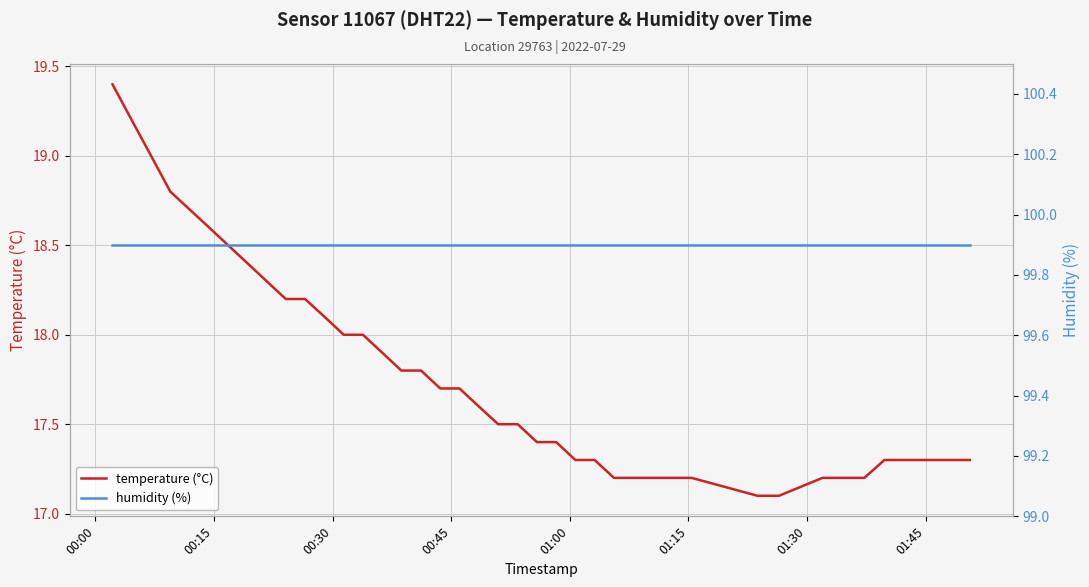

How many series are shown in this chart?

2